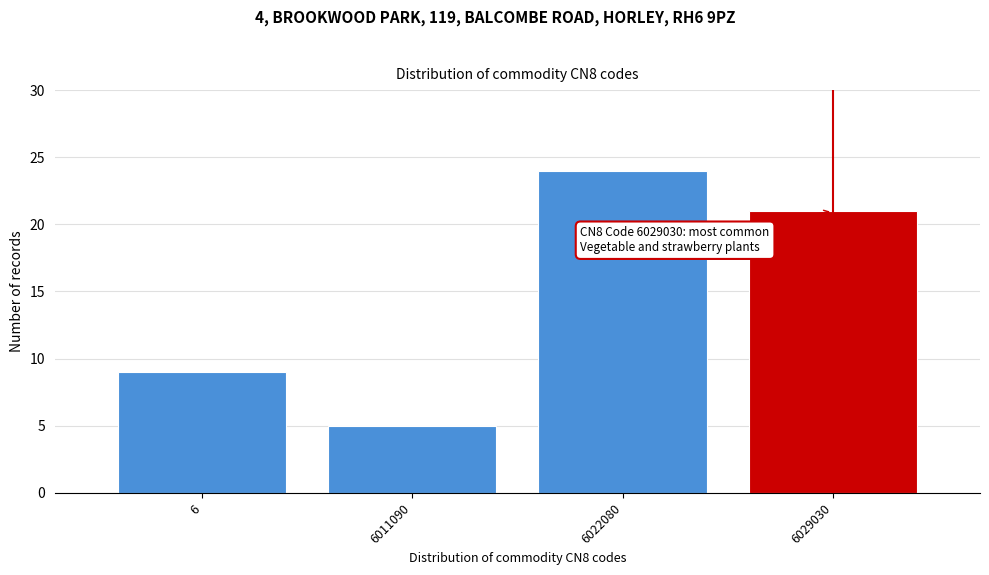

Reading left to right, list all the values displayed in this chart.

6=9	6011090=5	6022080=24	6029030=21